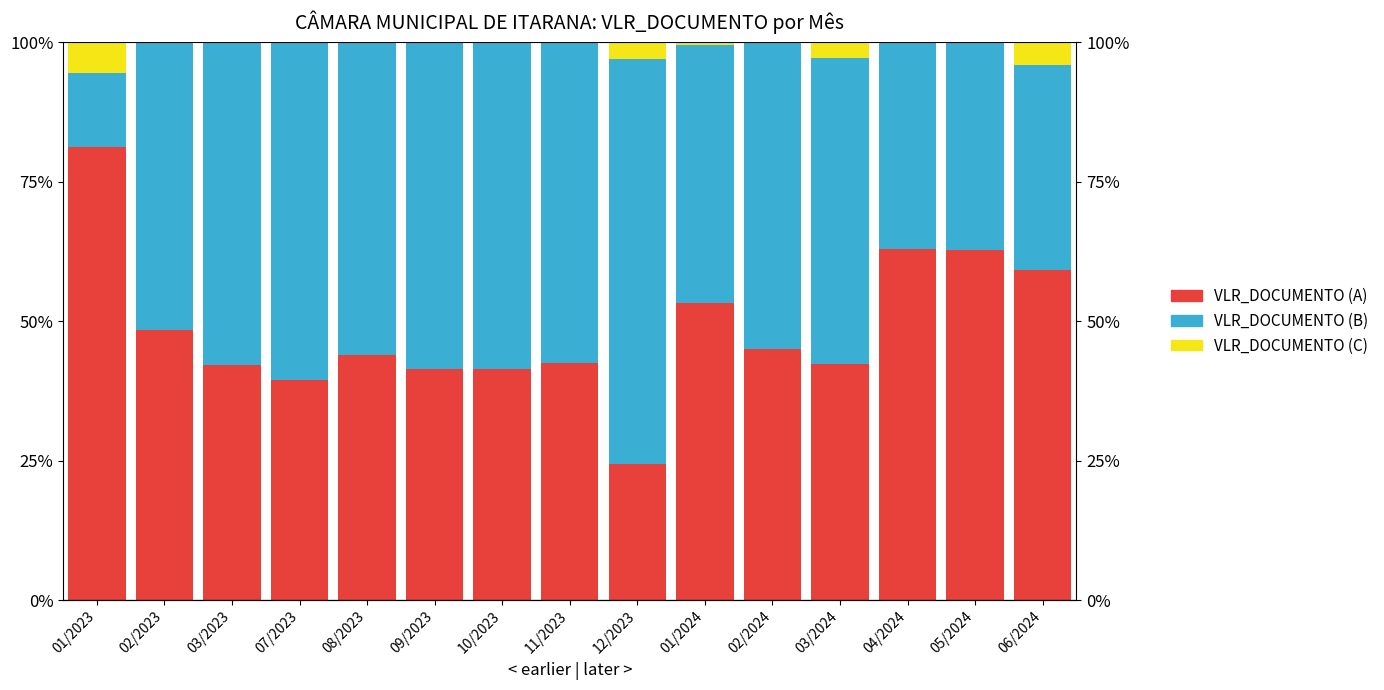

True or false: VLR_DOCUMENTO (A) has a value of 41.5 at 09/2023.

True